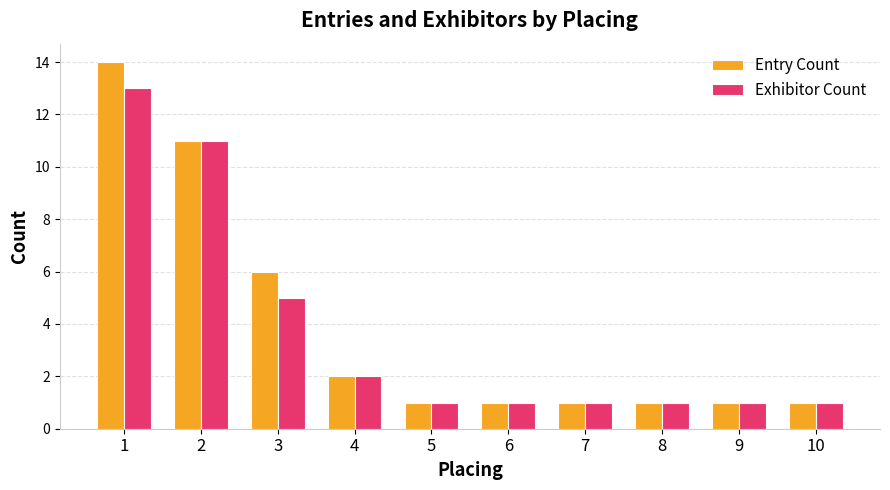

What is the highest value of the Entry Count series?

14